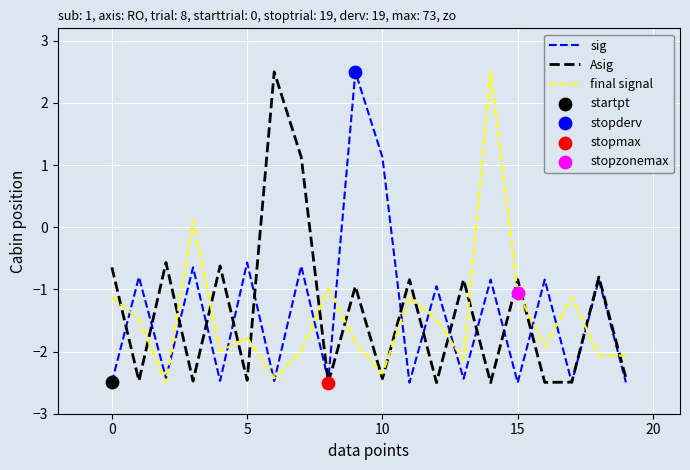

What is the maximum value for Asig?

2.5